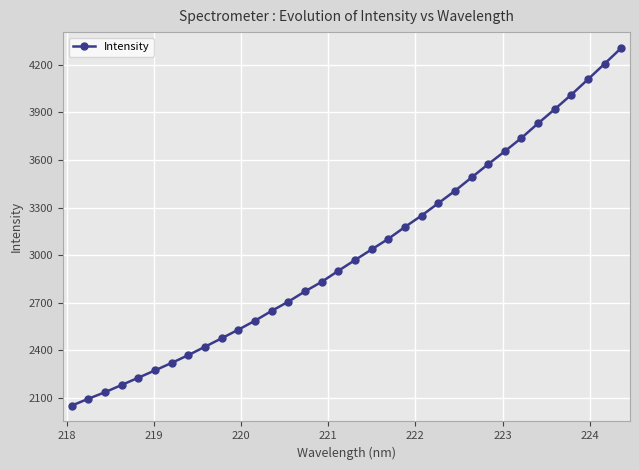

What is the average value?

3018.8